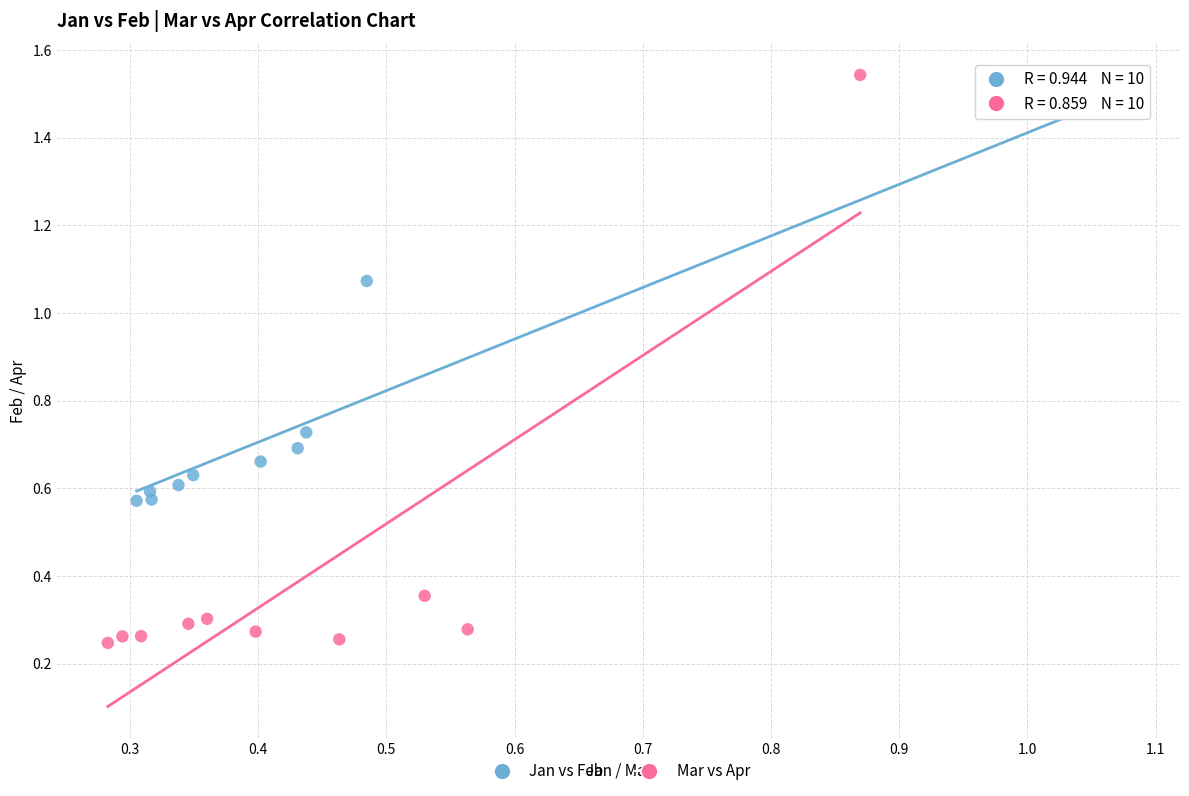

Which series contains the highest Y value?

Mar vs Apr